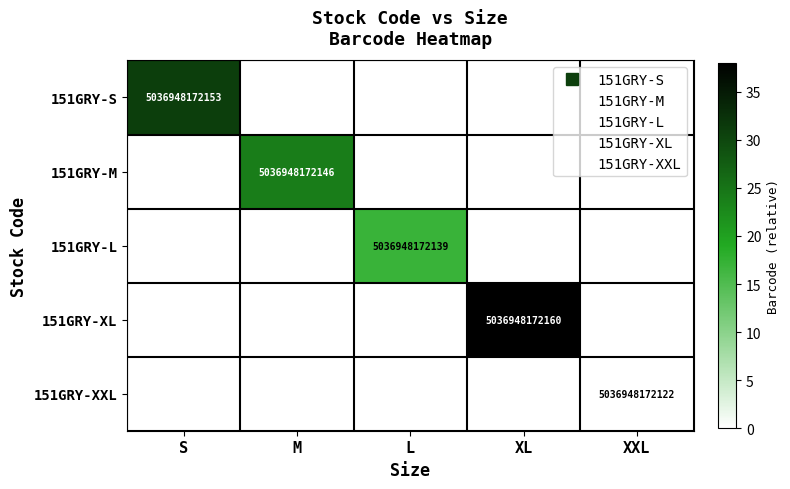

Is the value of 151GRY-XXL at M greater than the value of 151GRY-L at L?

No